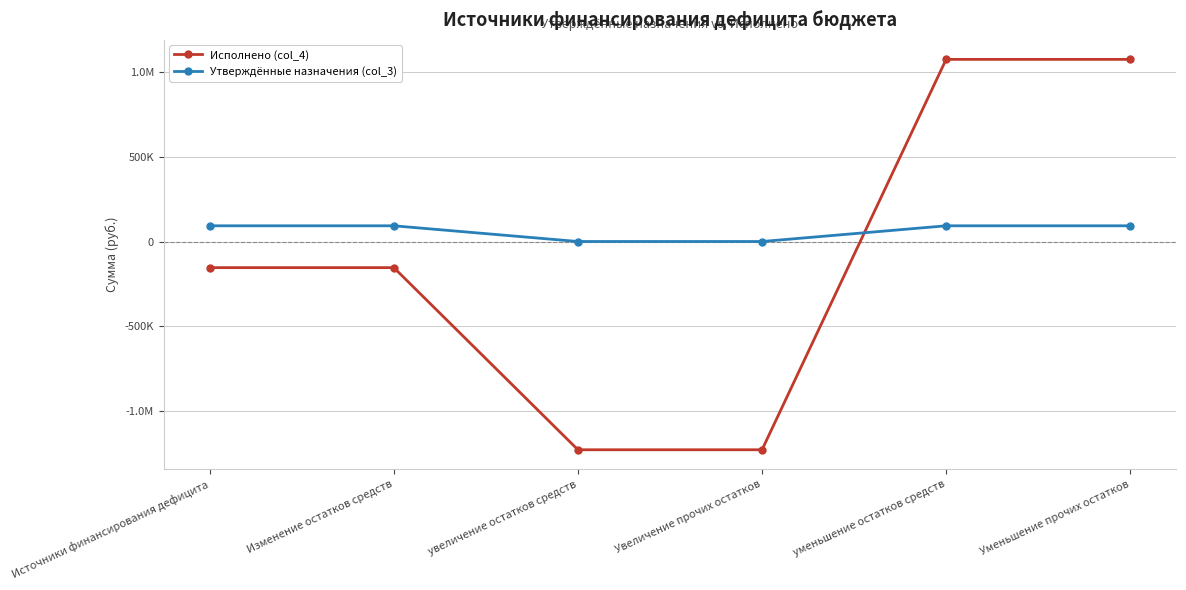

What is the sum of all Исполнено (col_4) values?

-617659.9